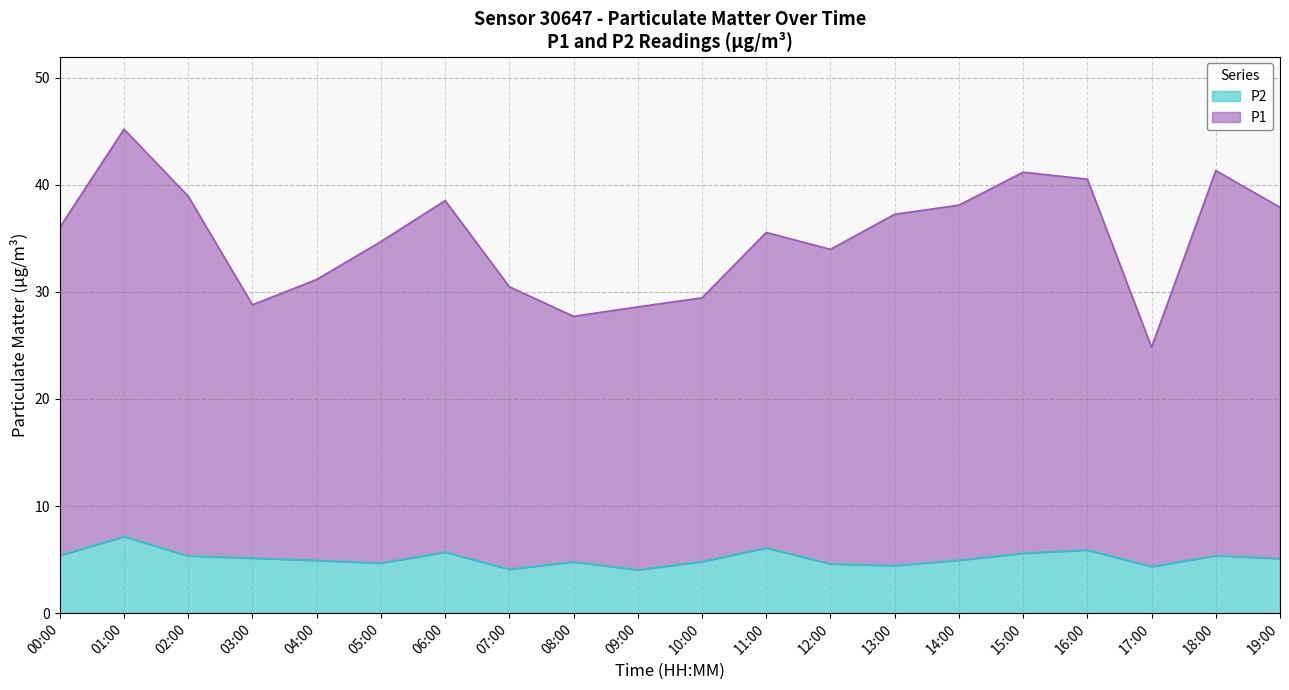

What is the sum of the P1 values at 14:00 and 09:00?

66.7